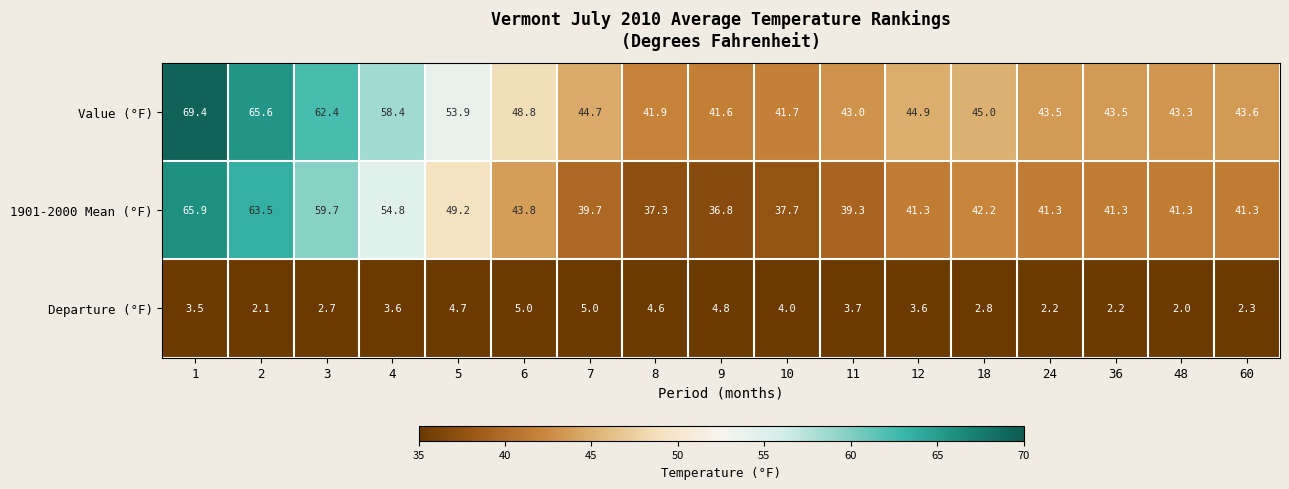

Read the 1901-2000 Mean (°F) value at 6.

43.8